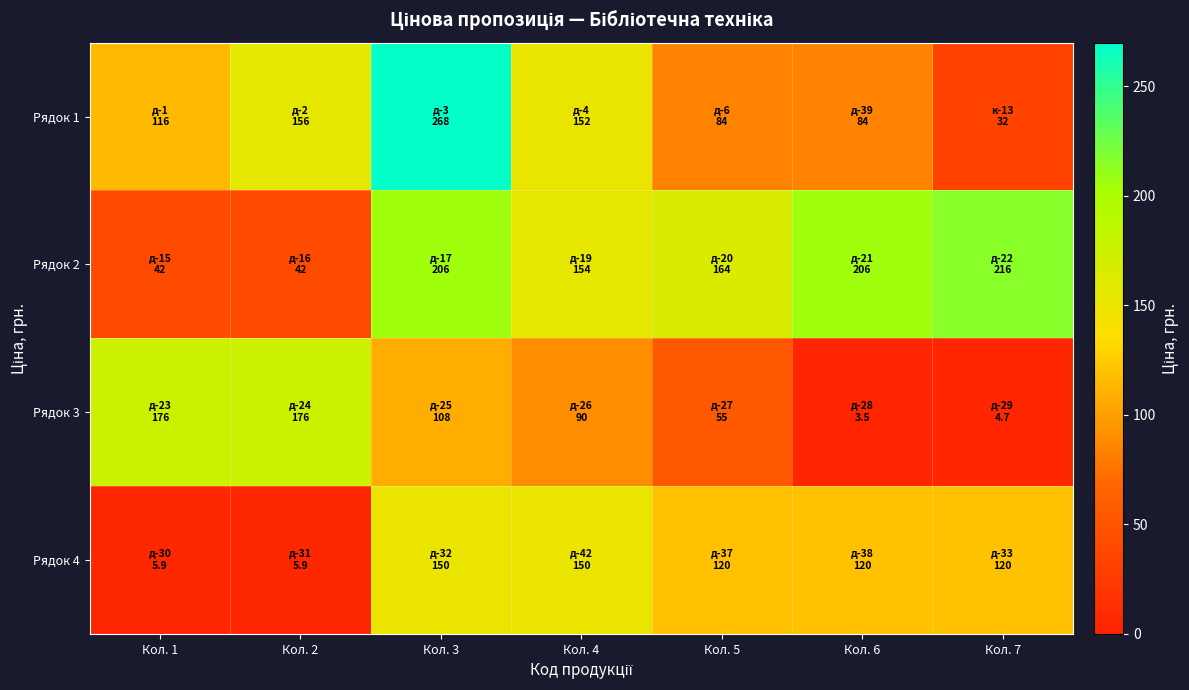

Which series has the widest spread of values?

Рядок 1